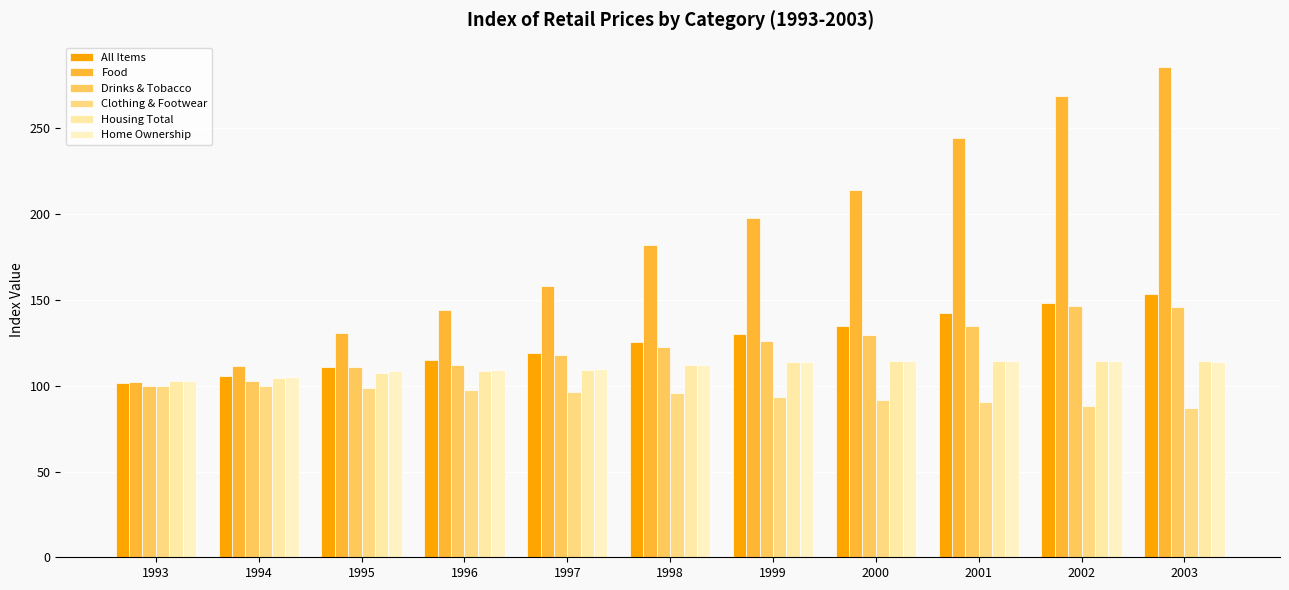

How many data points in Food are less than 182?

5